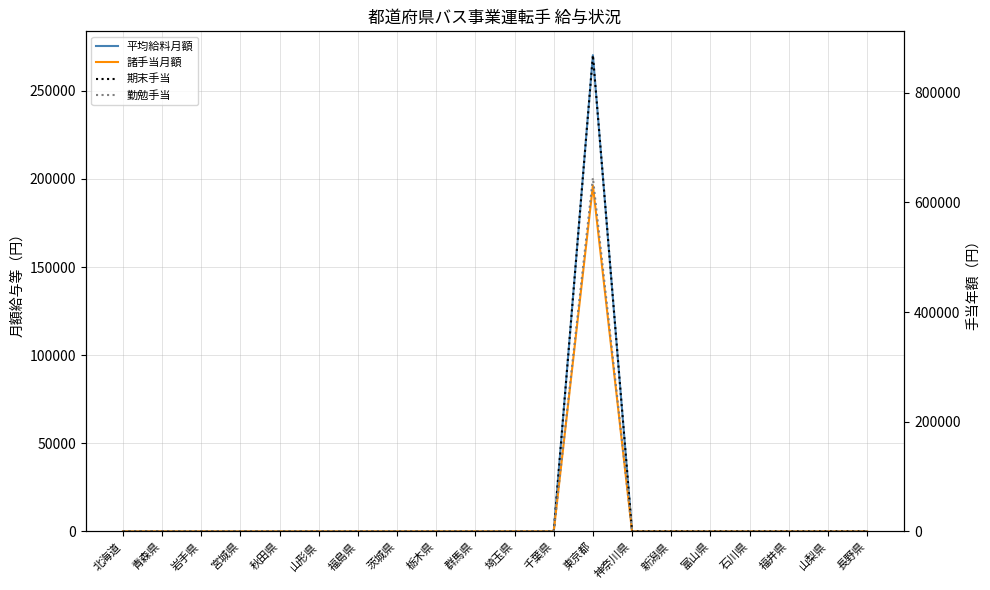

The value of 平均給料月額 at 青森県 is 0. True or false?

True